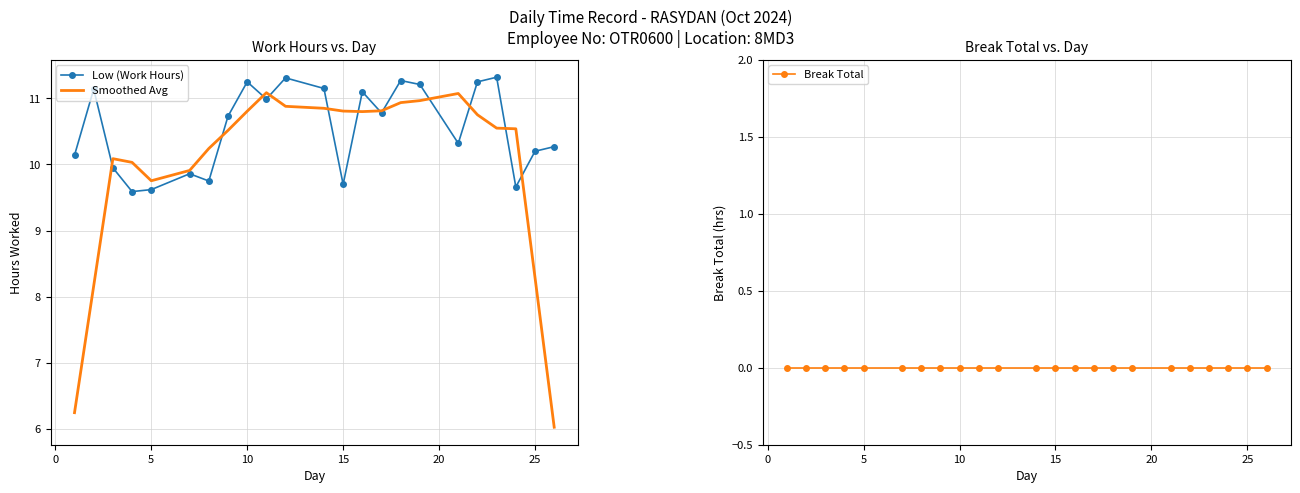

At how many categories does at least one series exceed 4?

23